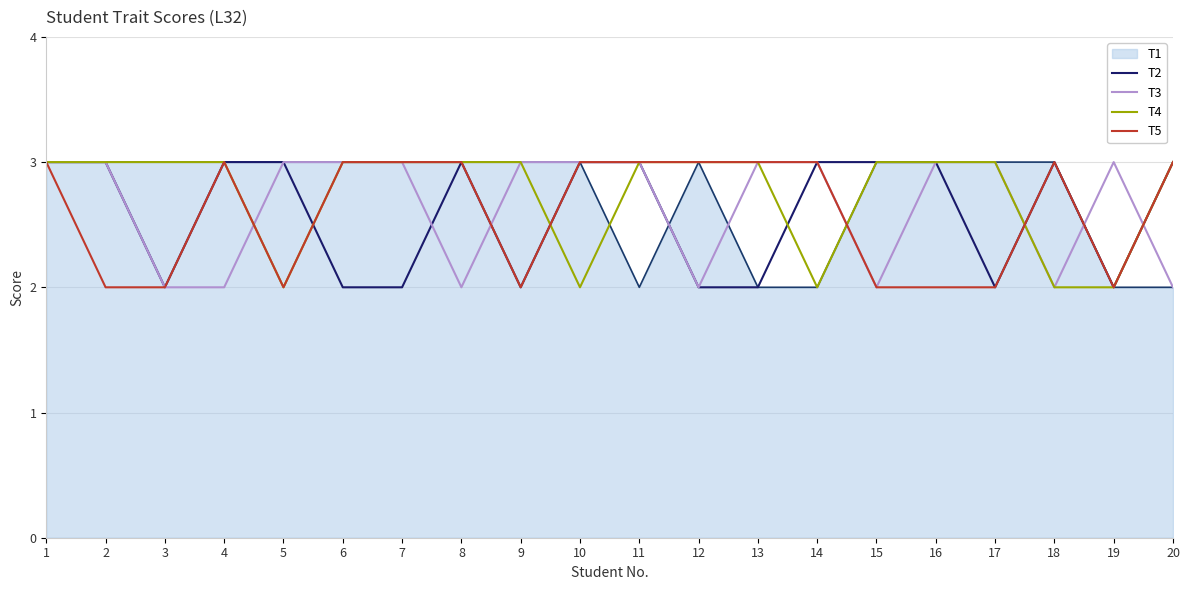

What is the total value across all series at 7?

14